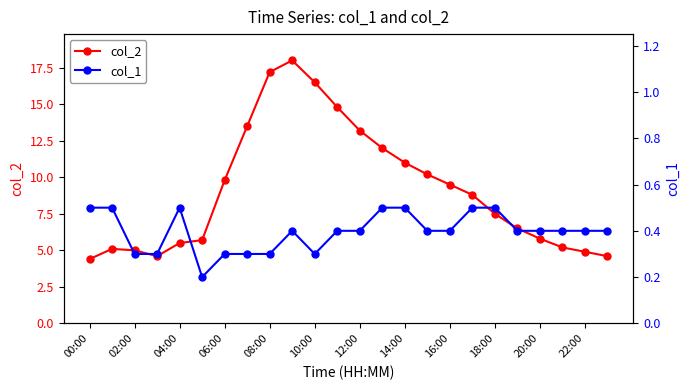

At which label is col_2 closest to 11?

14:00